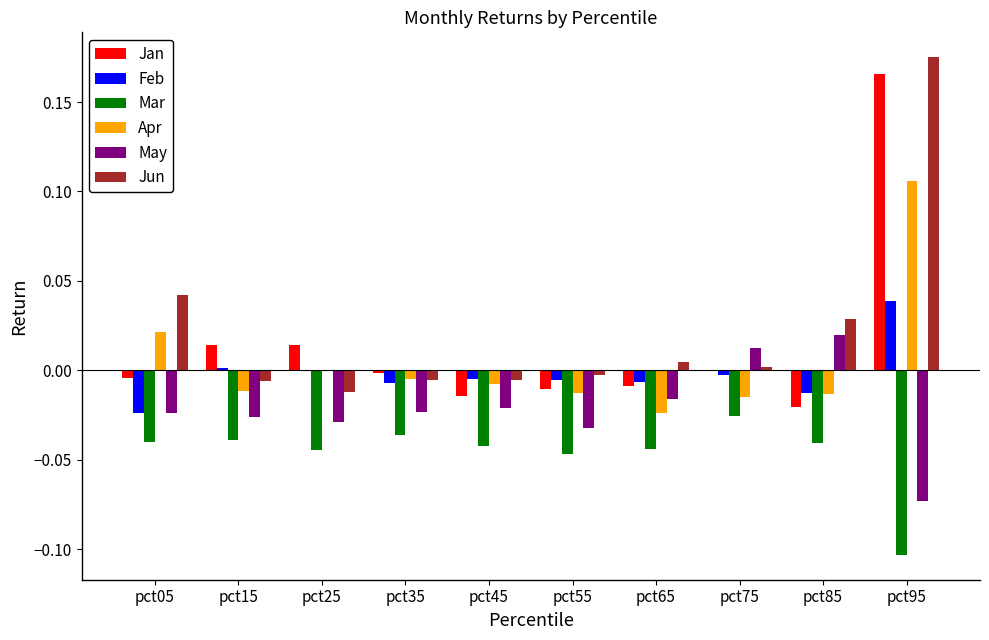

What is the sum of all Mar values?

-0.5